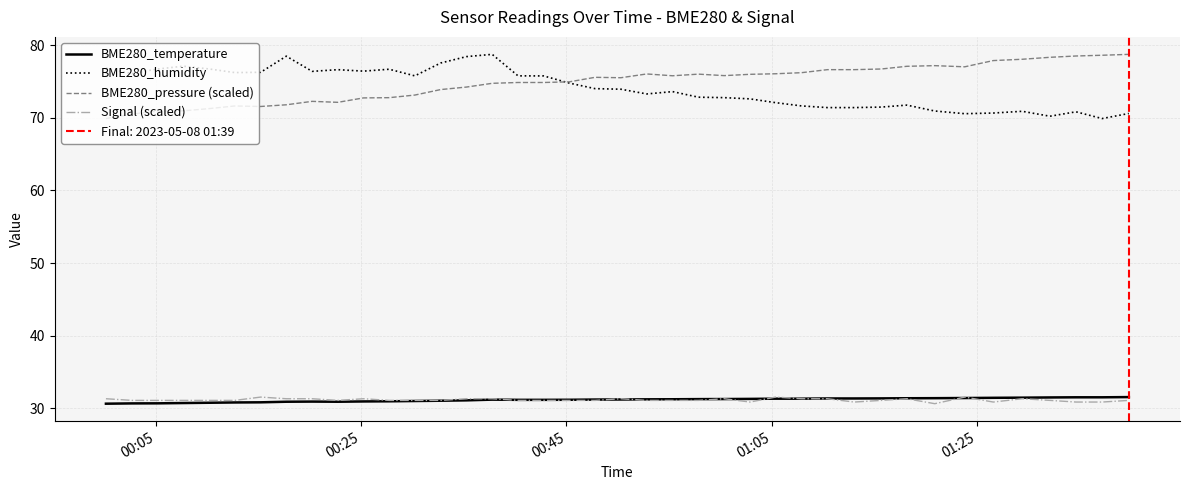

Is it true that BME280_pressure (scaled) equals 37.5 at 19?

False